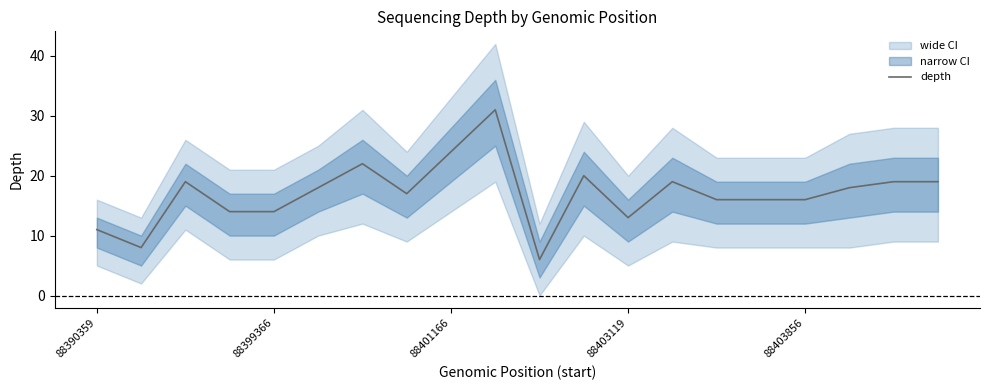

The depth series shows 7 at 88390359. True or false?

False